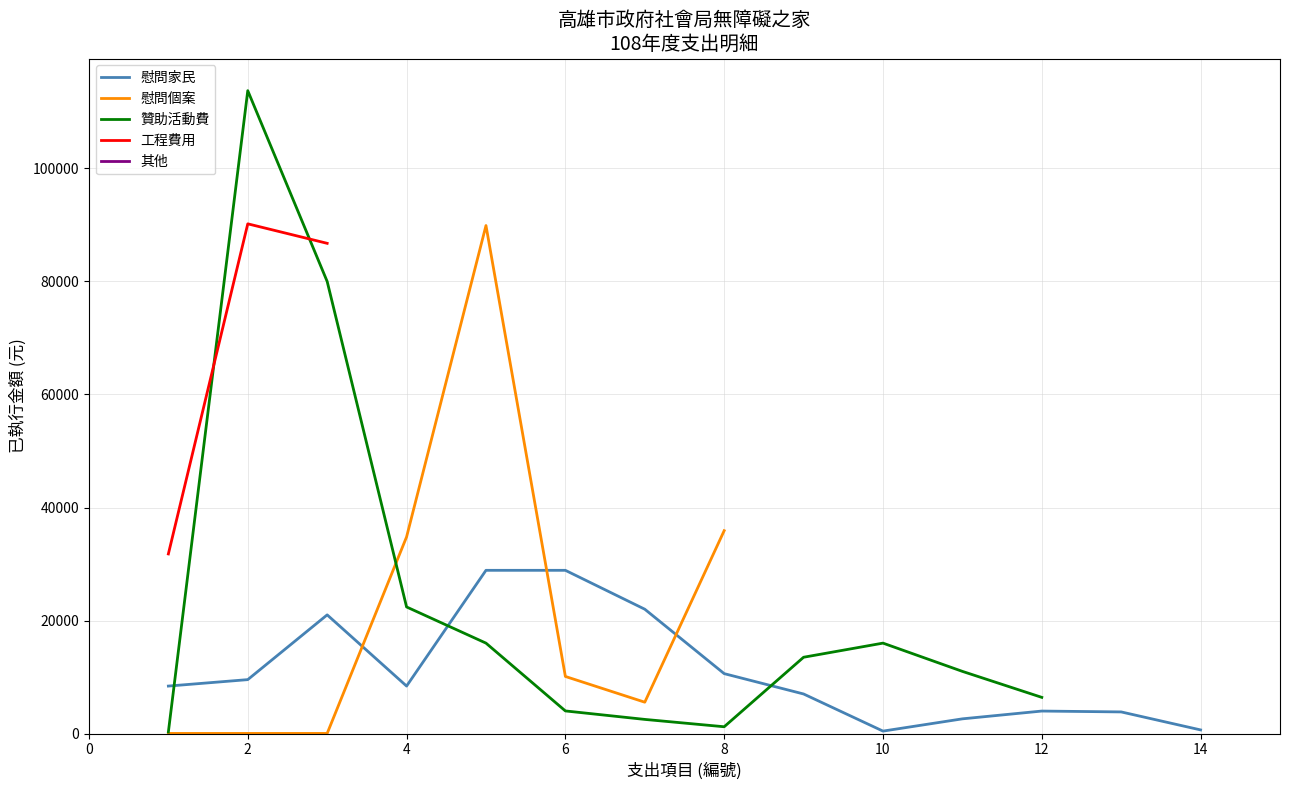

What is the difference between the maximum and minimum values in the 慰問個案 series?

89879.0